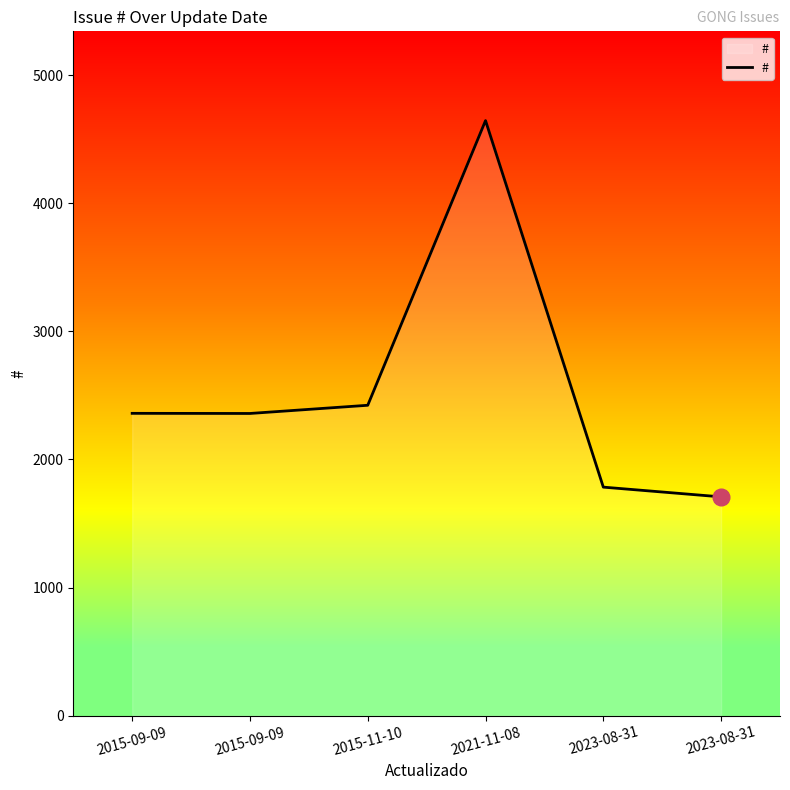

Does the chart display data point markers on the line(s)?

No